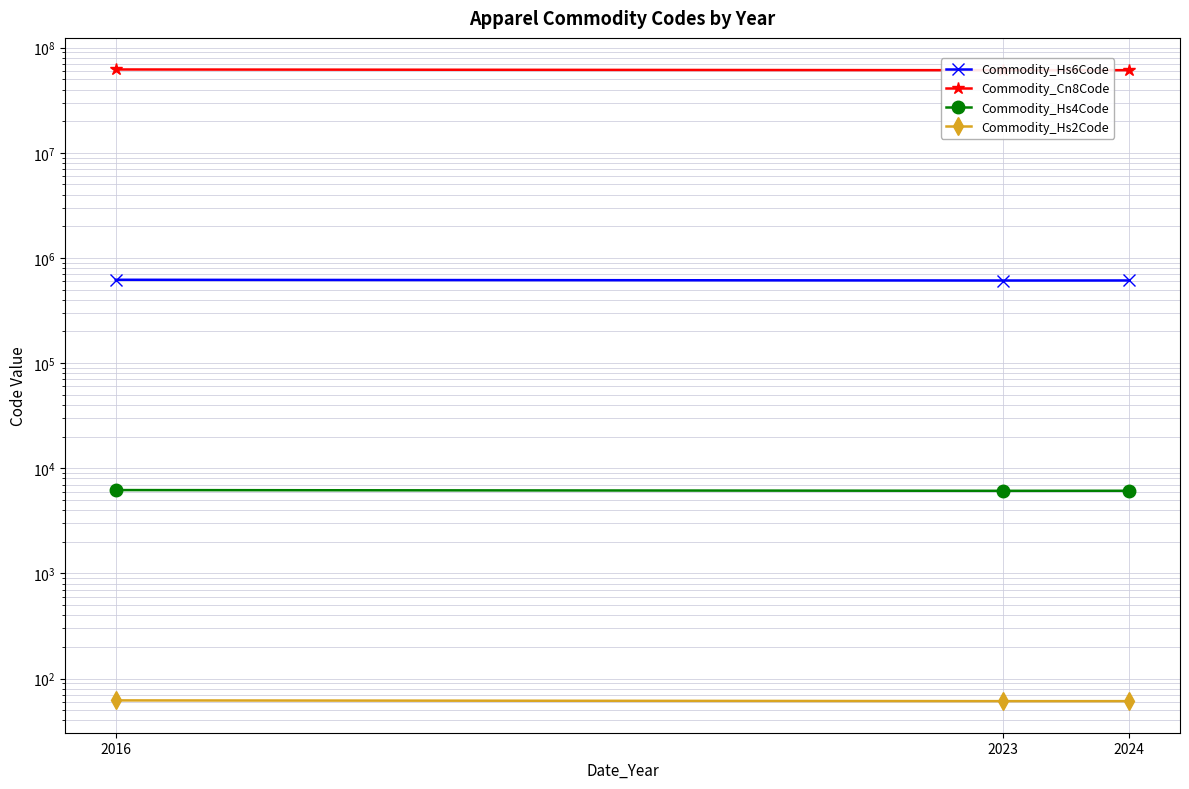

What is the highest value of the Commodity_Cn8Code series?

62044200